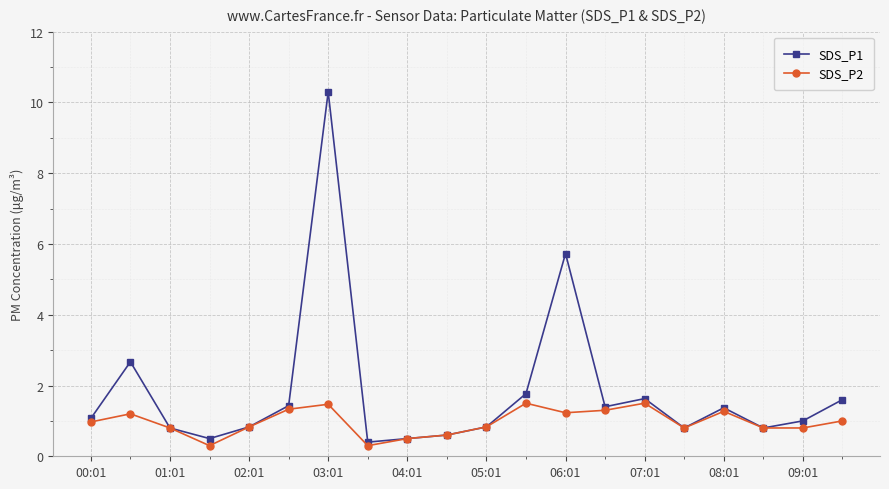

Which series has the largest total across all categories?

SDS_P1